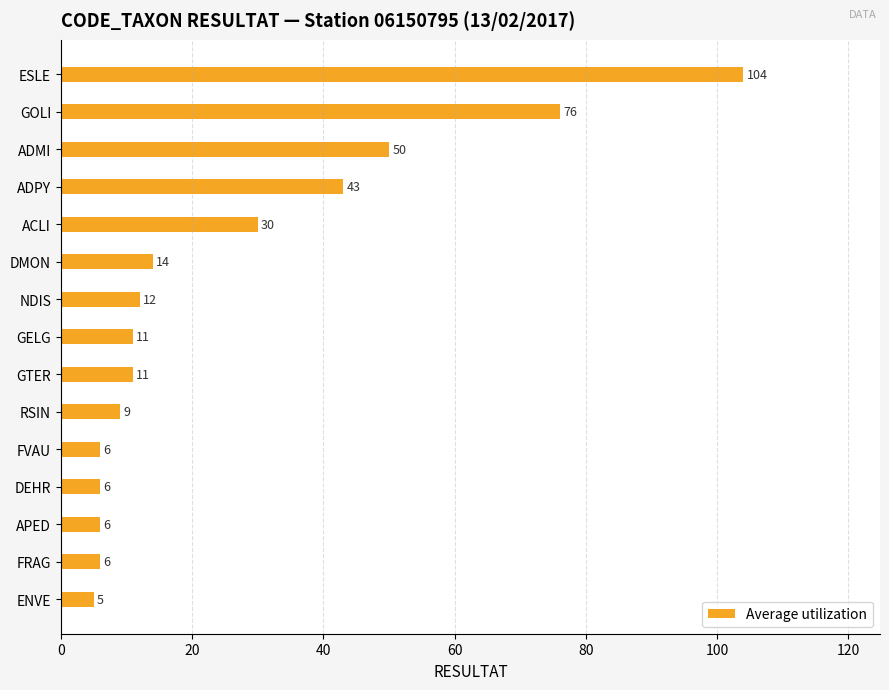

How many data points does each series have?

15